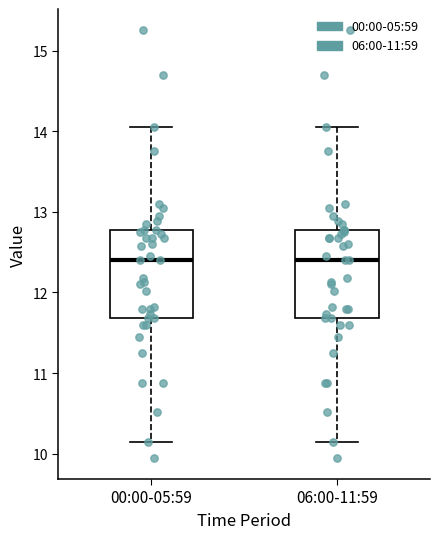

Where is the upper edge of the box for 00:00-05:59 on the y-axis? The values are not printed on the chart, so give them approximately, as read against the axis.

12.8